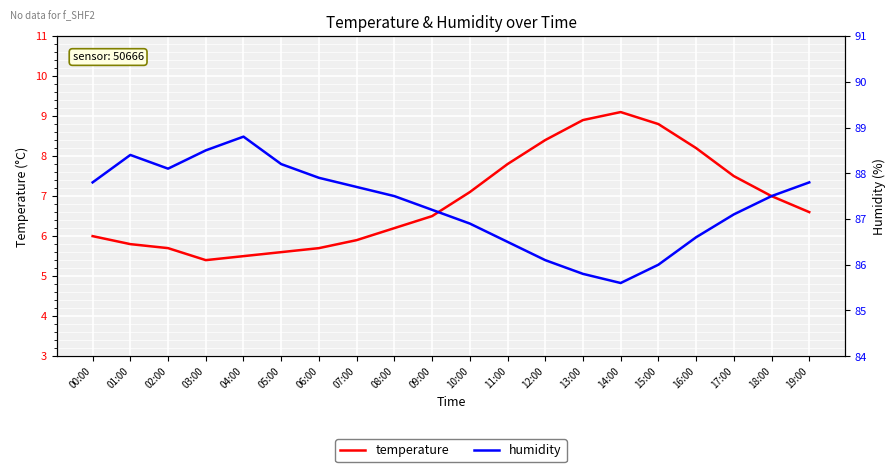

Which series has the widest spread of values?

temperature